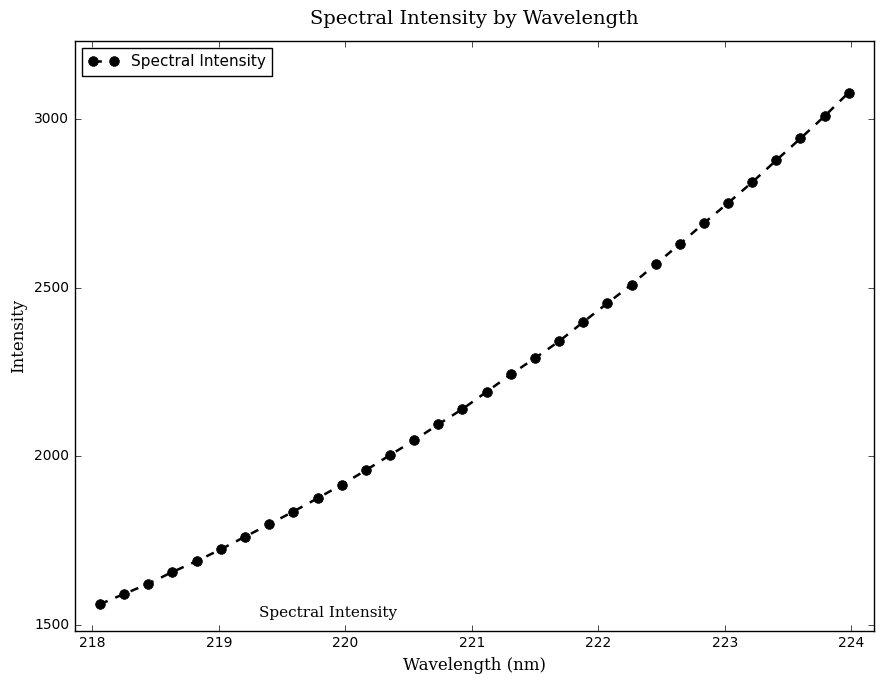

What is the maximum value shown in the chart?

3079.2